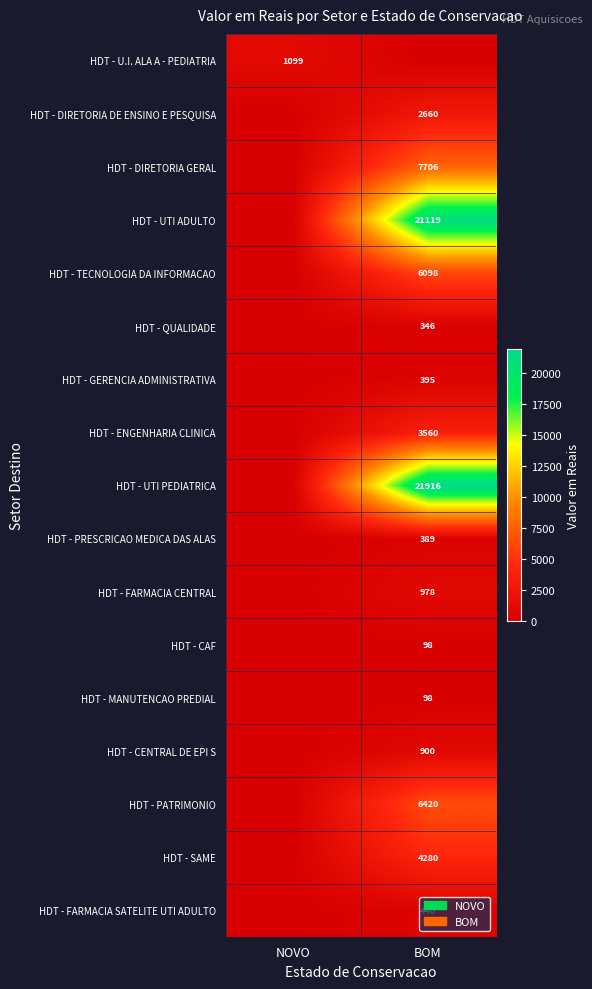

True or false: HDT - FARMACIA SATELITE UTI ADULTO has a value of 288 at BOM.

False